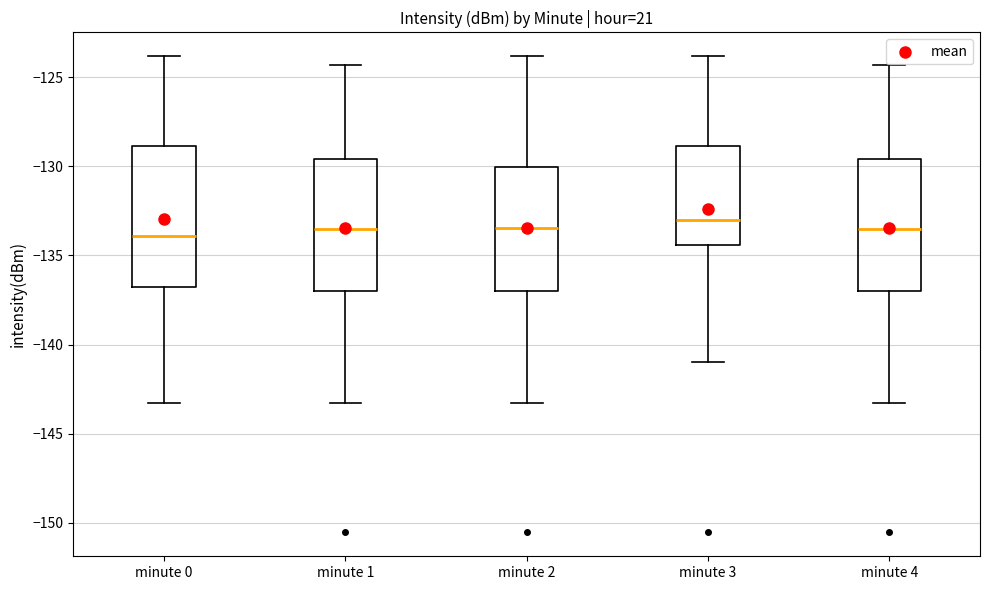

Reading left to right, transcribe this box plot: for each box, give where its median line is, the range the box spans, and where its two whiskers end, as read against the y-axis. The values are not printed on the chart, so give them approximately, as read against the axis.

minute 0: median -134.0, box -137.0 to -129.0, whiskers -143.5 to -124.0
minute 1: median -133.5, box -137.0 to -129.5, whiskers -143.5 to -124.5
minute 2: median -133.5, box -137.0 to -130.0, whiskers -143.5 to -124.0
minute 3: median -133.0, box -134.5 to -129.0, whiskers -141.0 to -124.0
minute 4: median -133.5, box -137.0 to -129.5, whiskers -143.5 to -124.5